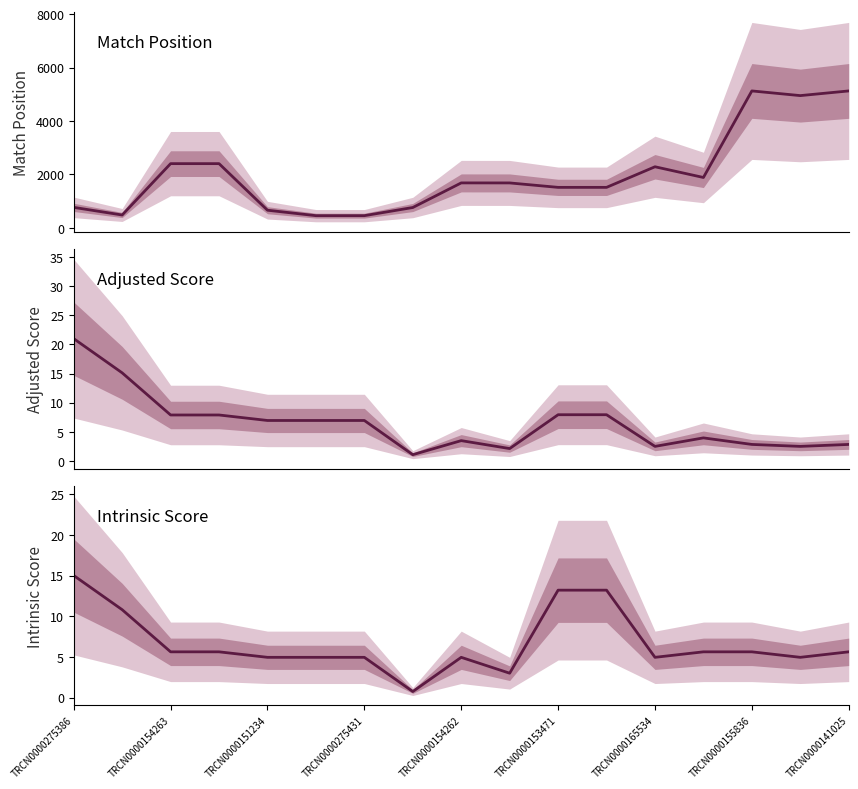

What is the difference between the highest and lowest values at 9?

1681.9